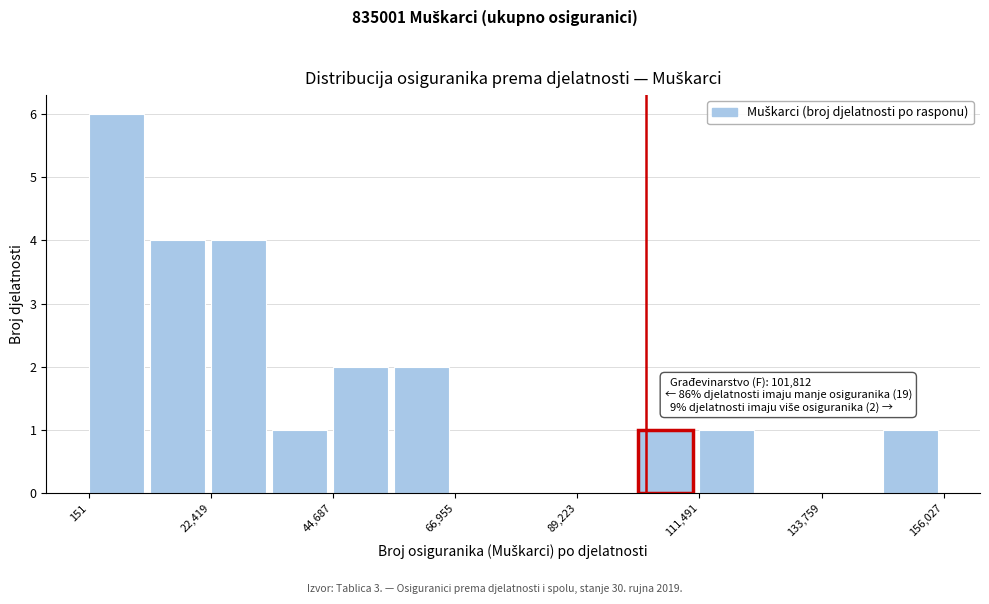

Read against the x-axis, roughly where is the centre of the tallest bar?

5000